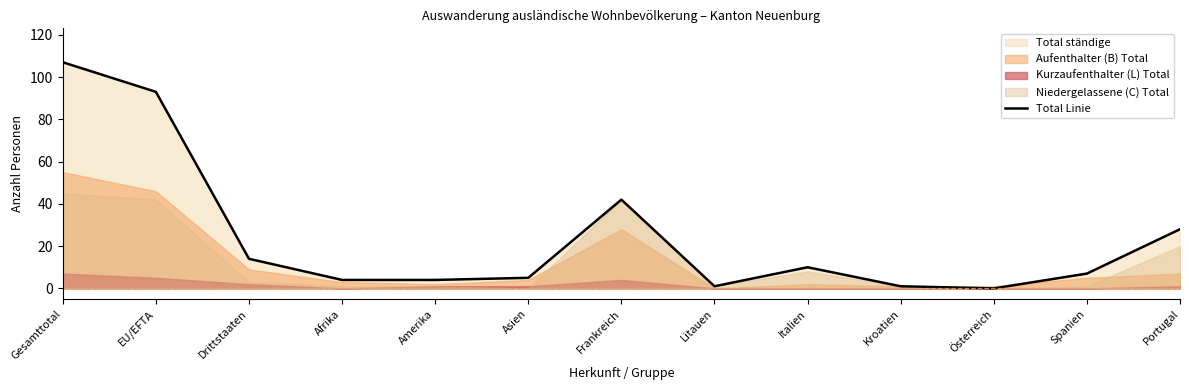

What is the ratio of the value at Italien to the value at EU/EFTA?

0.1